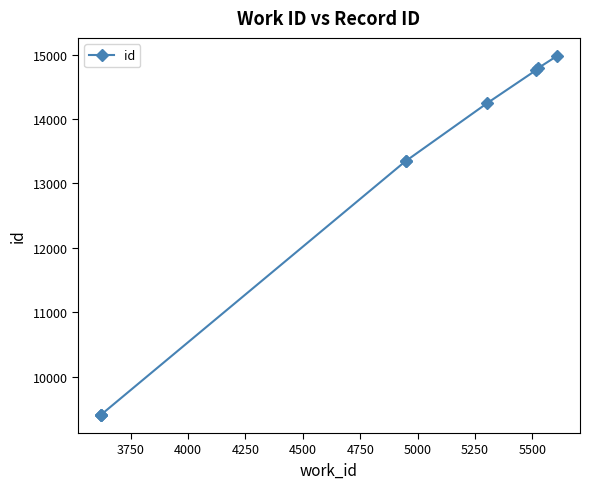

Count the number of data series in this chart.

1